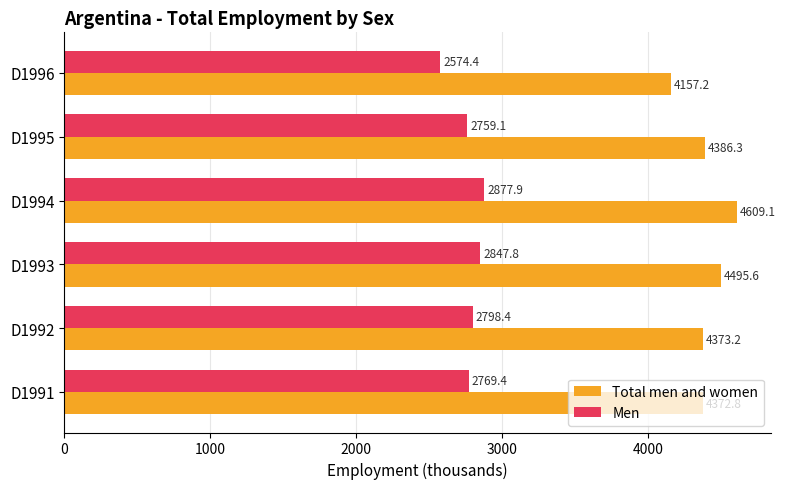

Which series has the largest range (max minus min)?

Total men and women